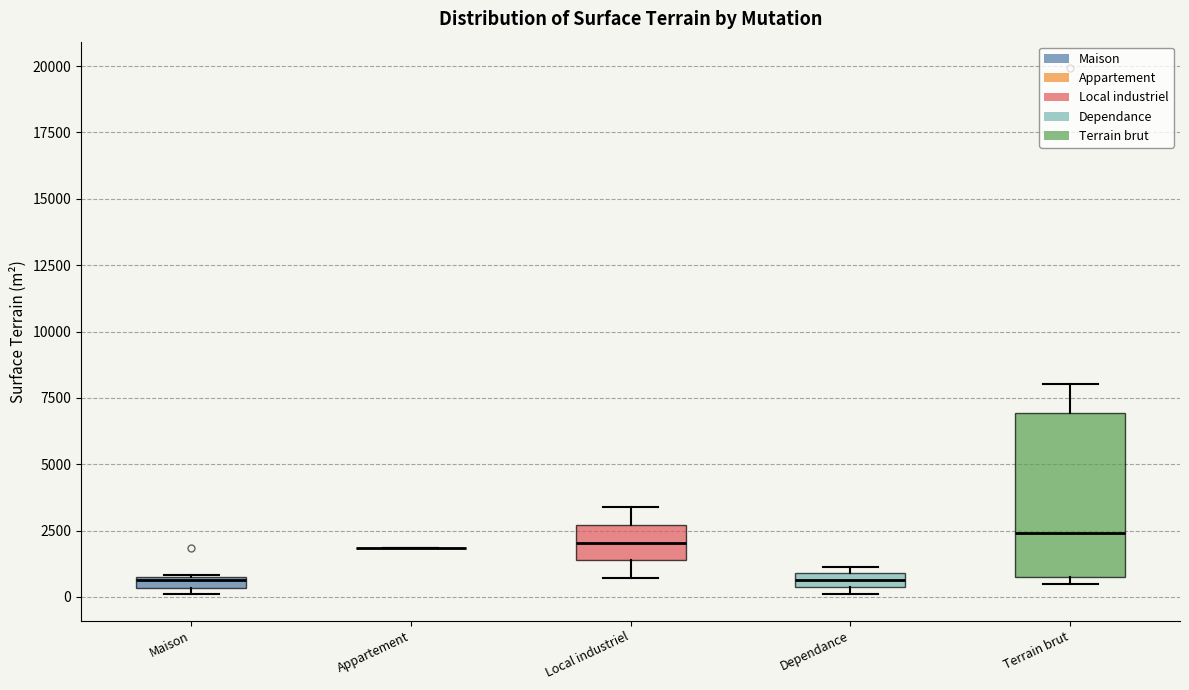

Comparing the boxes themselves (not the whiskers), which one is the tallest?

Terrain brut